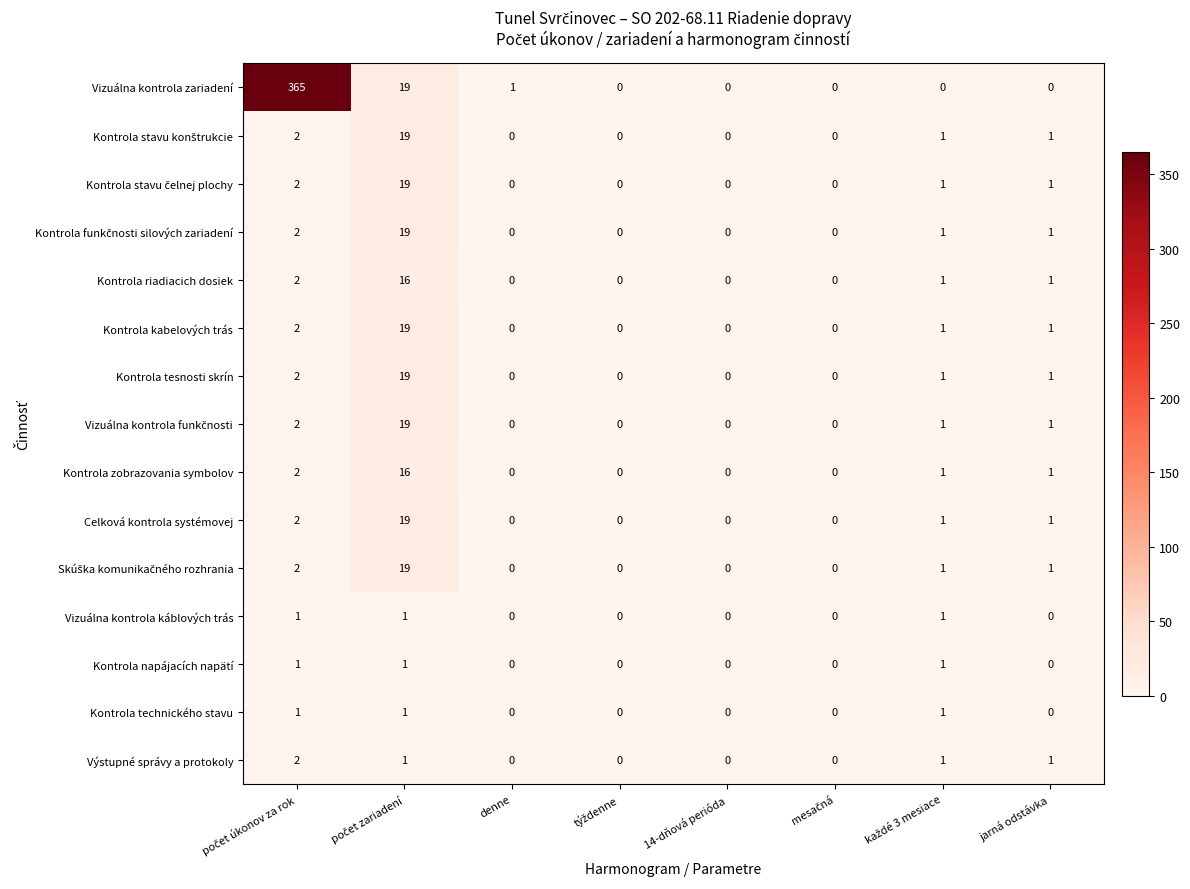

True or false: Kontrola technického stavu has a value of 0 at denne.

True